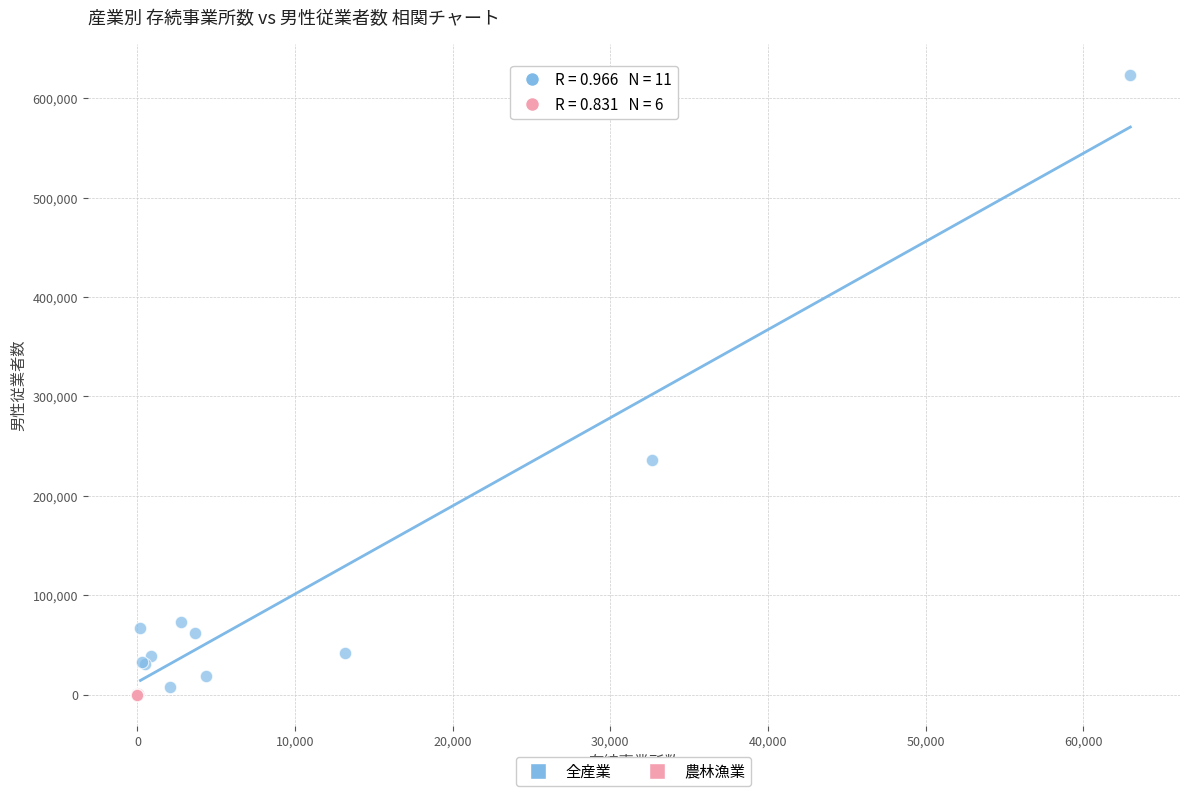

Which series has the widest spread of Y values?

全産業